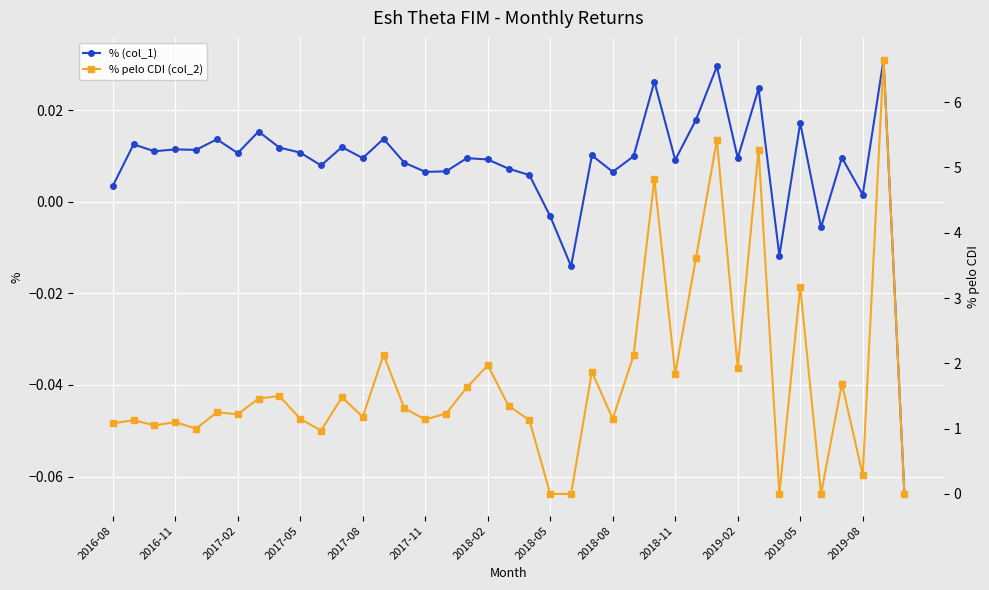

How many positive values does the % (col_1) series have?

34